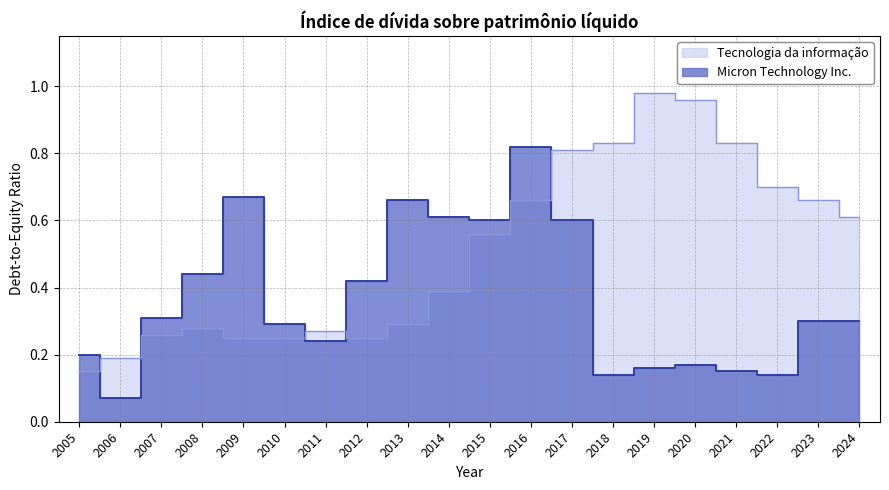

In Tecnologia da informação, how many points are higher than both neighbors (excluding endpoints)?

3